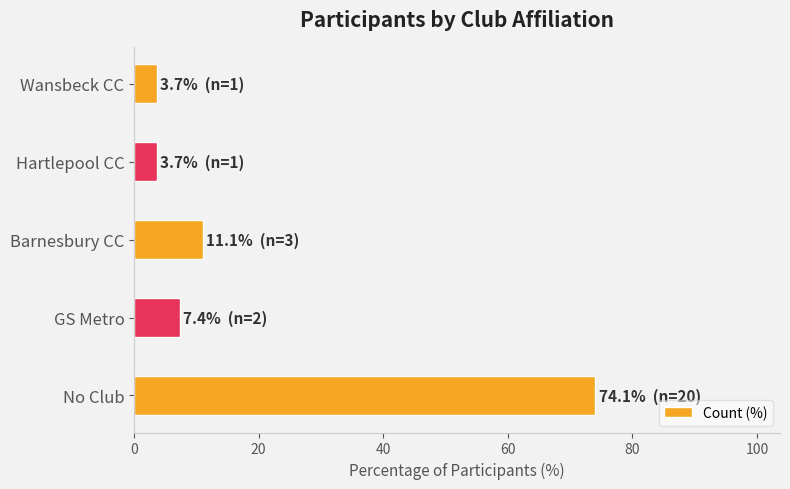

How many values are below 7?

2